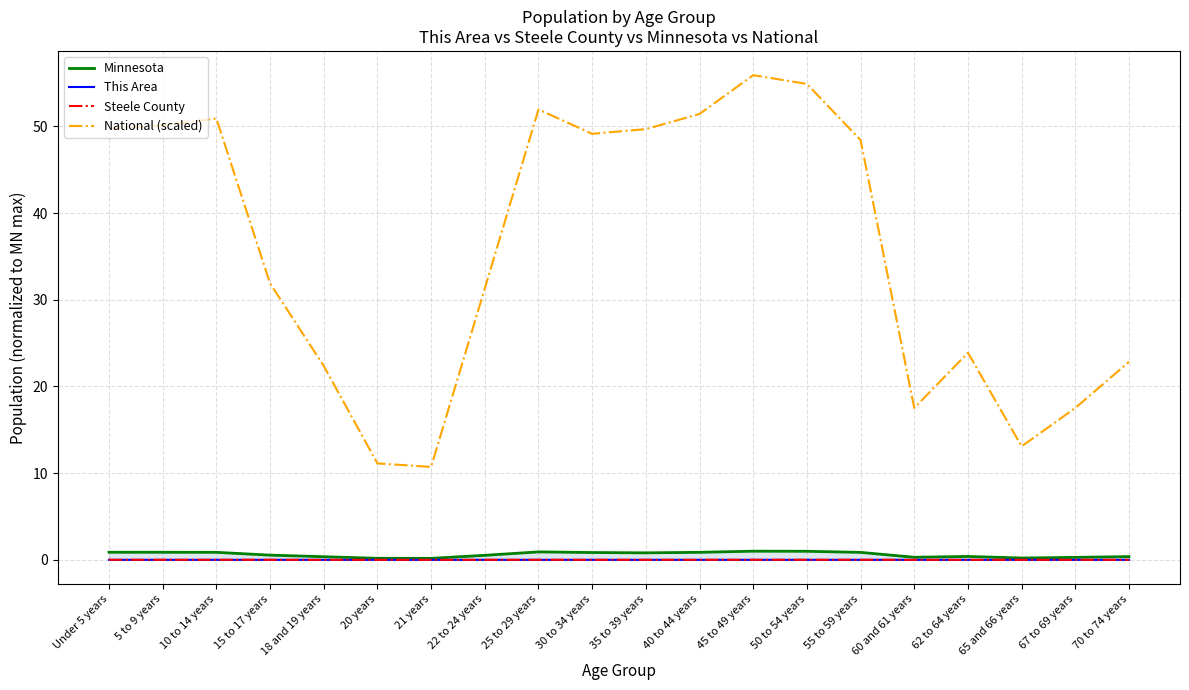

What is the value of the National (scaled) point at the 17th from the left?

23.9